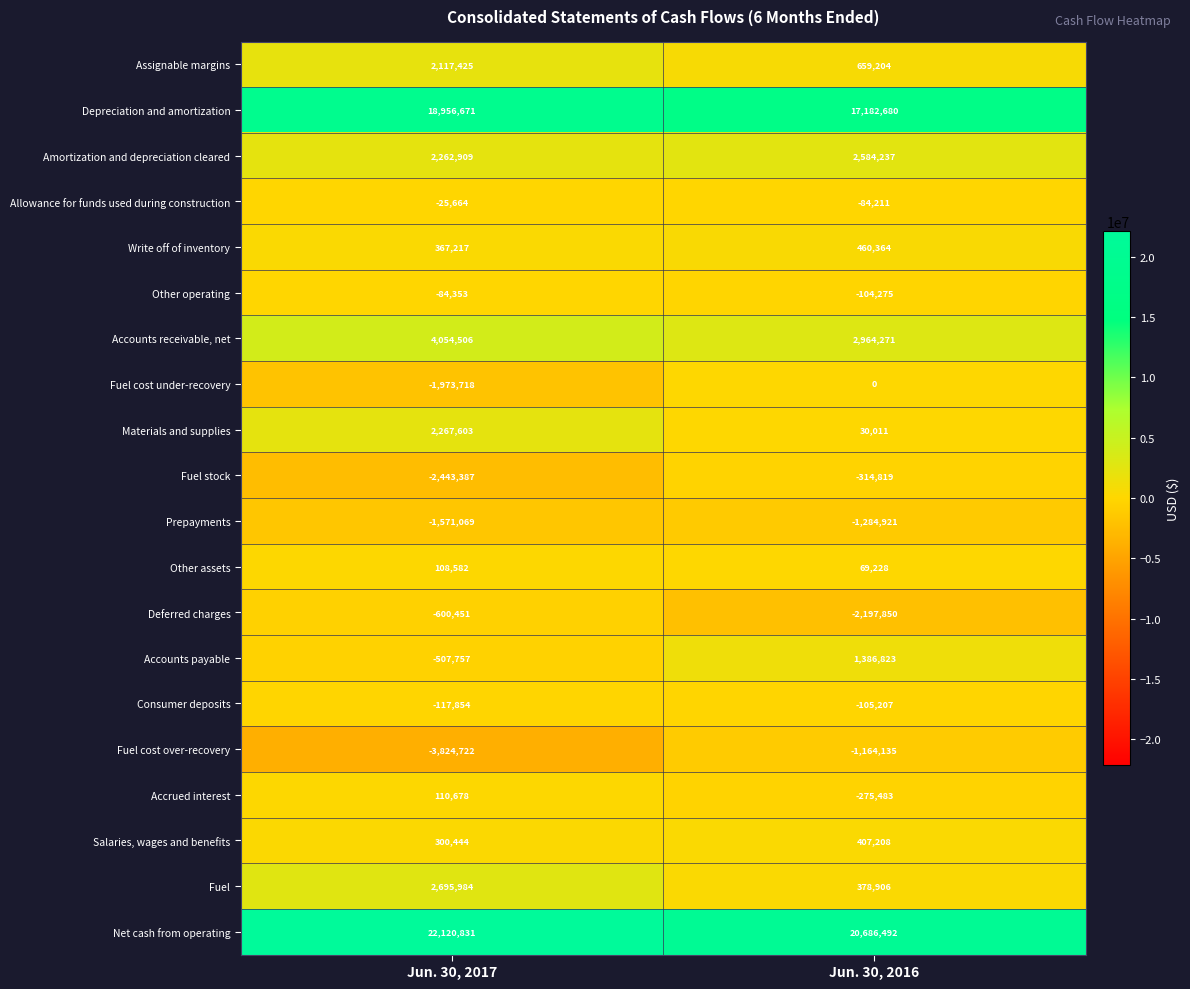

Where is Accounts receivable, net nearest to the value 3509388?

Jun. 30, 2016